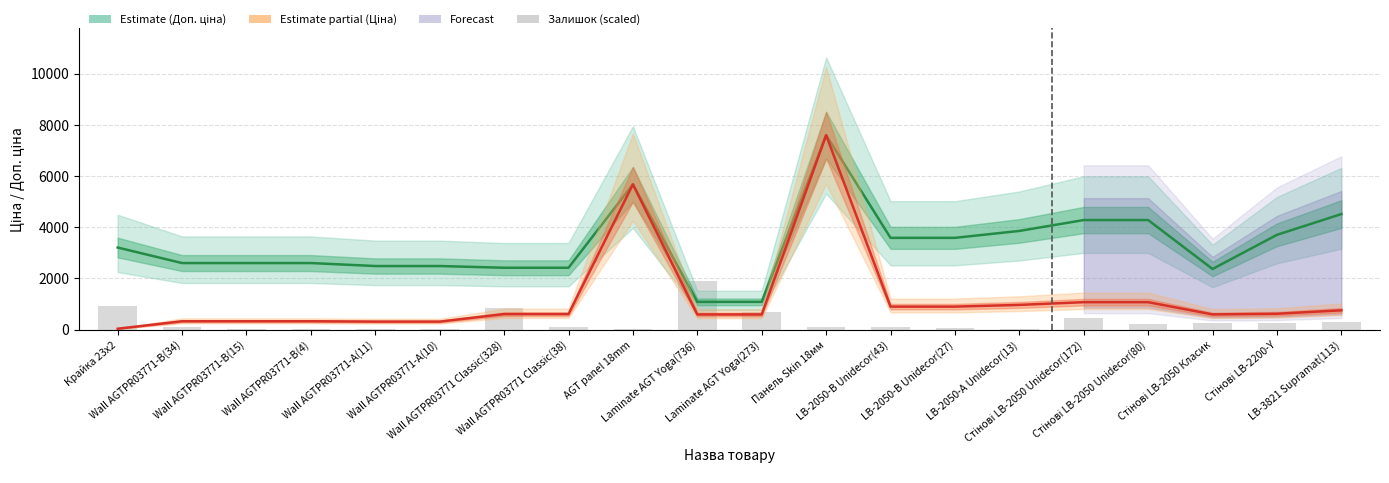

At which label does Доп. ціна (Estimate) first exceed 3205?

AGT panel 18mm